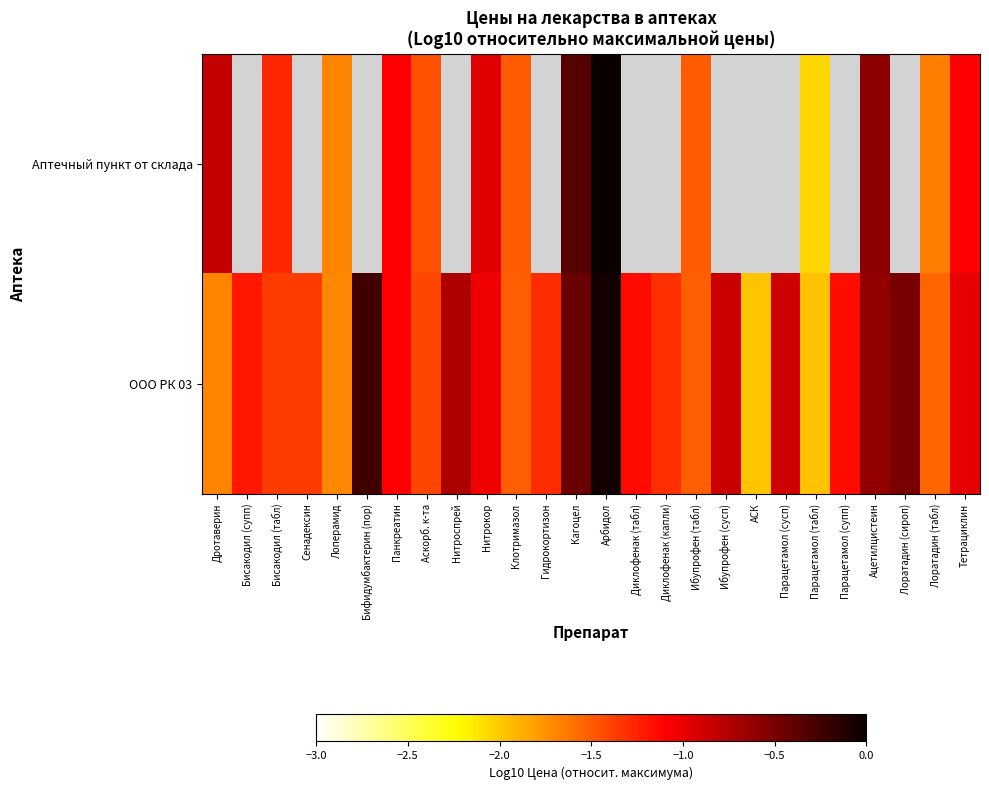

True or false: Аптечный пункт от склада has a value of -1.5 at Аскорб. к-та.

True